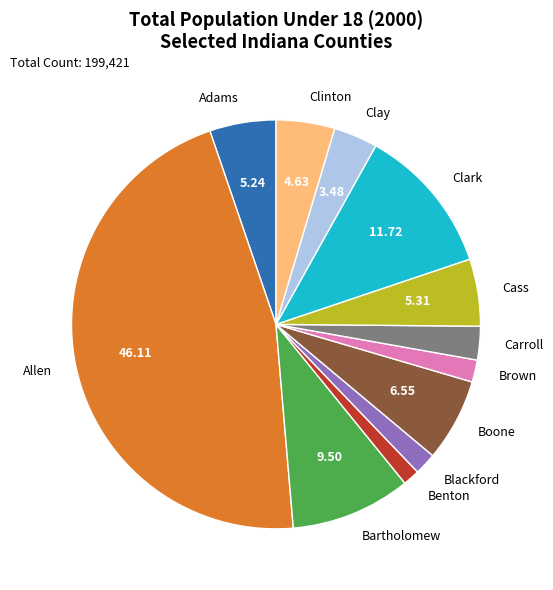

Is the sum of Clinton and Bartholomew greater than half?

No